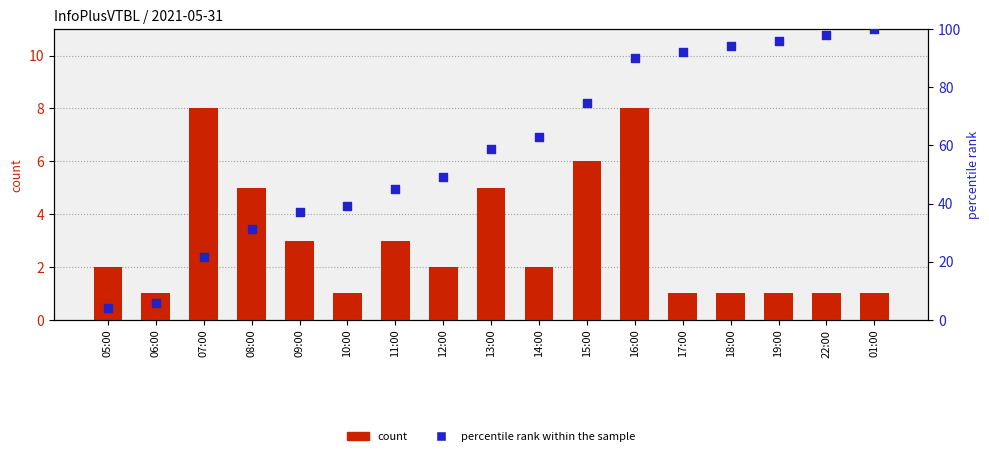

Is the value of percentile rank within the sample at 17:00 greater than the value of count at 14:00?

Yes